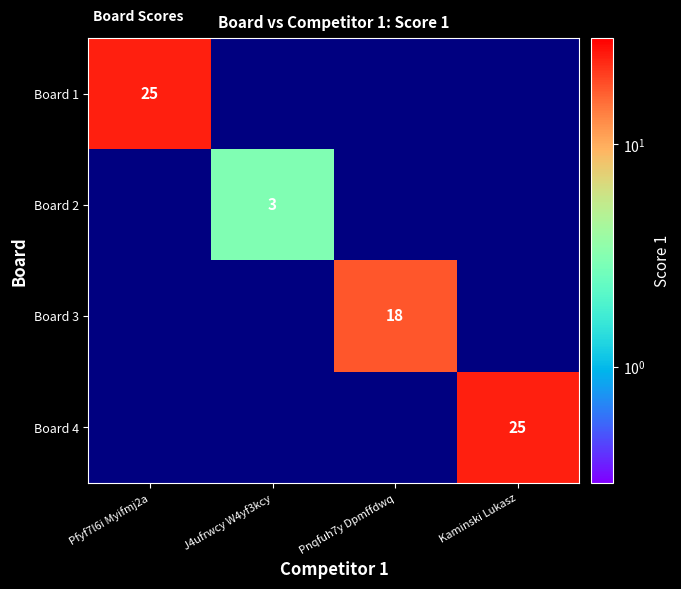

At which category is the sum across all series the highest?

Pfyf7l6i Myifmj2a